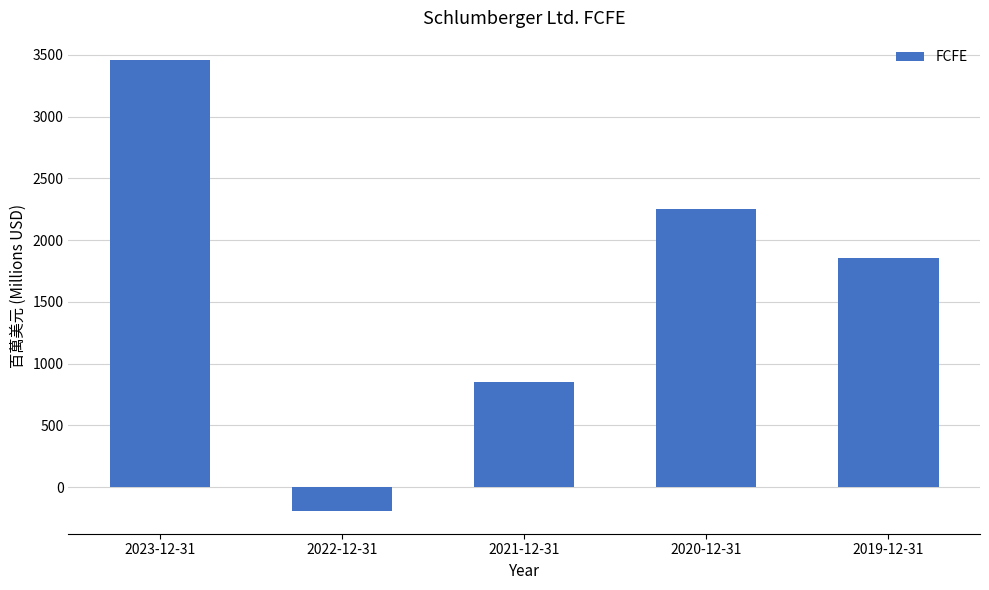

Reading left to right, what are all the values shown in this chart?

2023-12-31=3456	2022-12-31=-195	2021-12-31=850	2020-12-31=2254	2019-12-31=1856